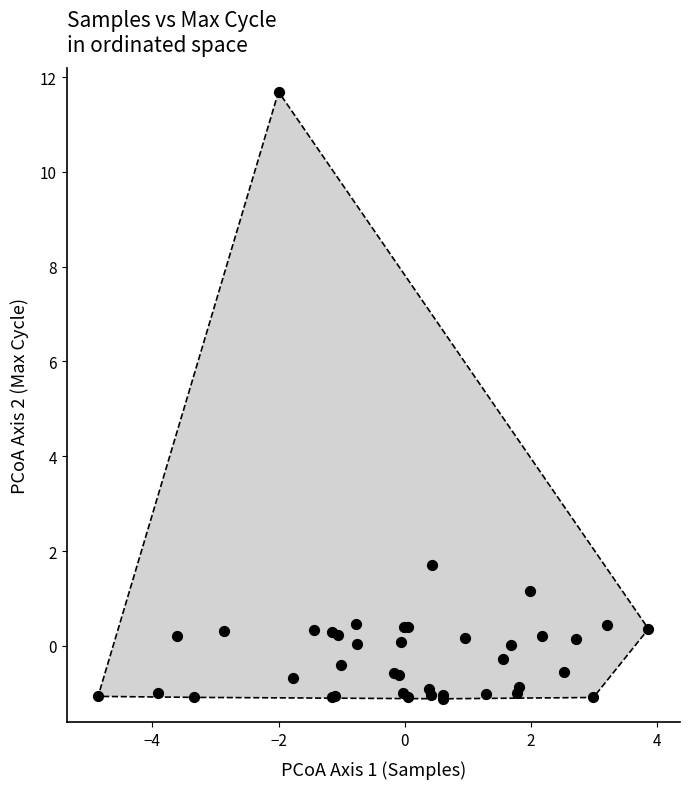

What Y value in the scatter plot is closest to 5?

1.7